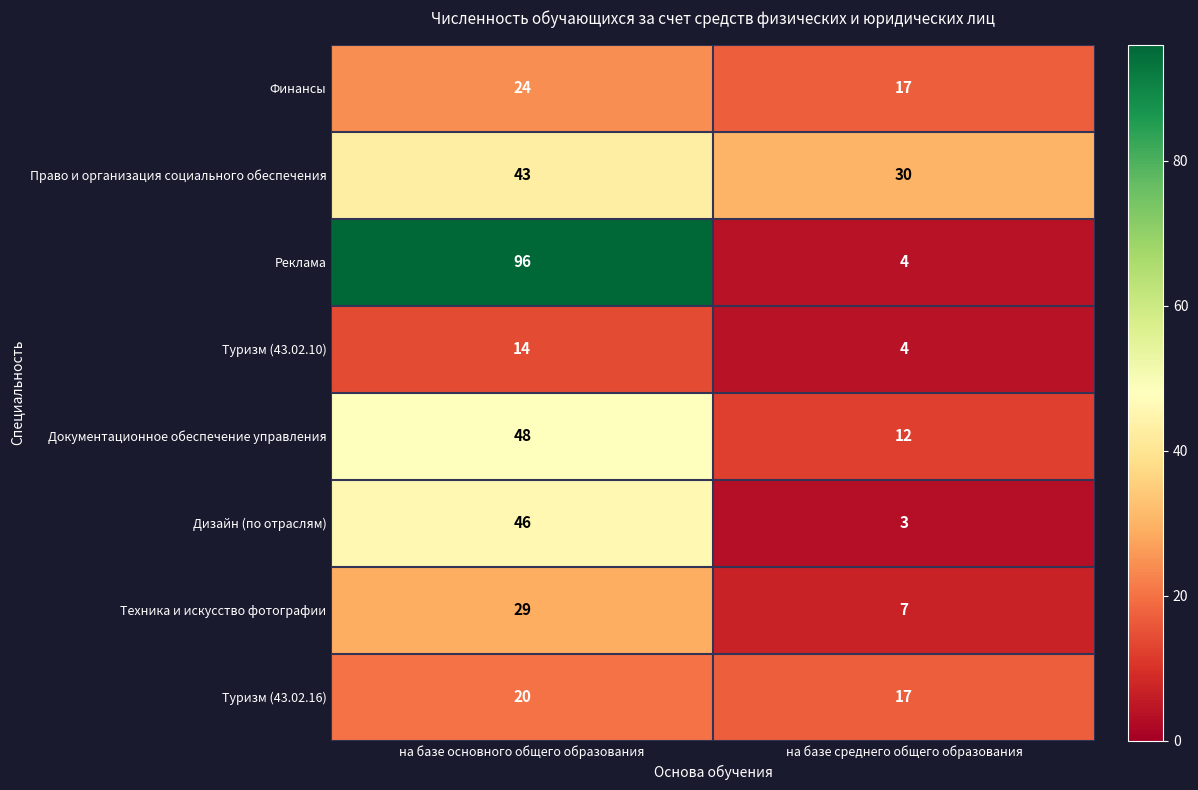

What is the total value across all series at на базе основного общего образования?

320